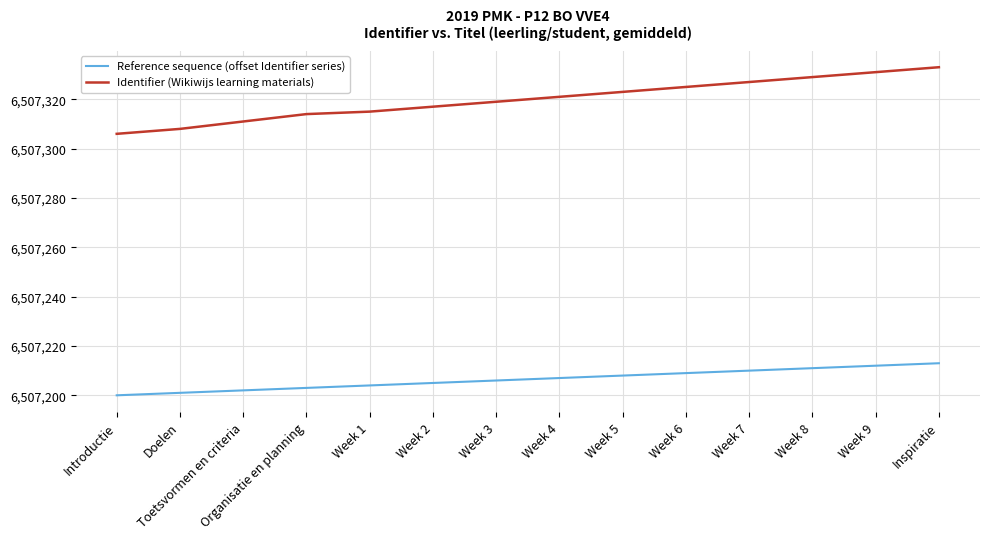

What is the difference between the second highest and minimum values in the Reference sequence (offset Identifier series) series?

12